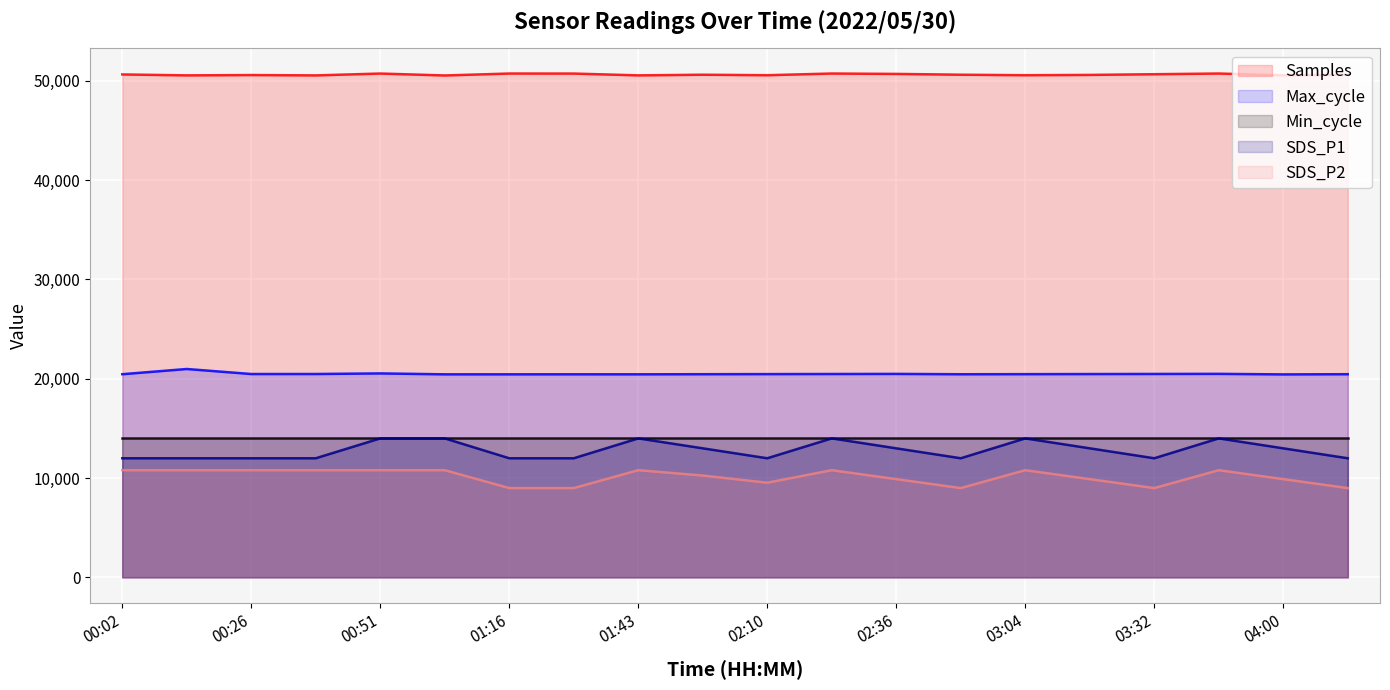

How many values in the SDS_P1 series exceed 13000?

6